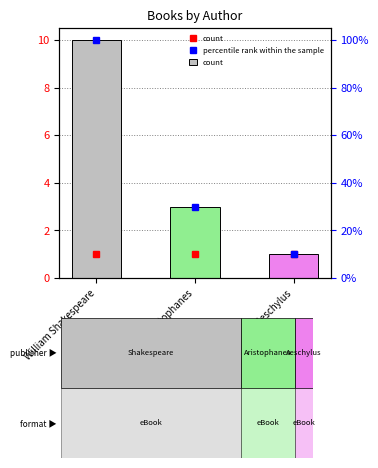

What is the label of the 2nd bar from the left?

Aristophanes